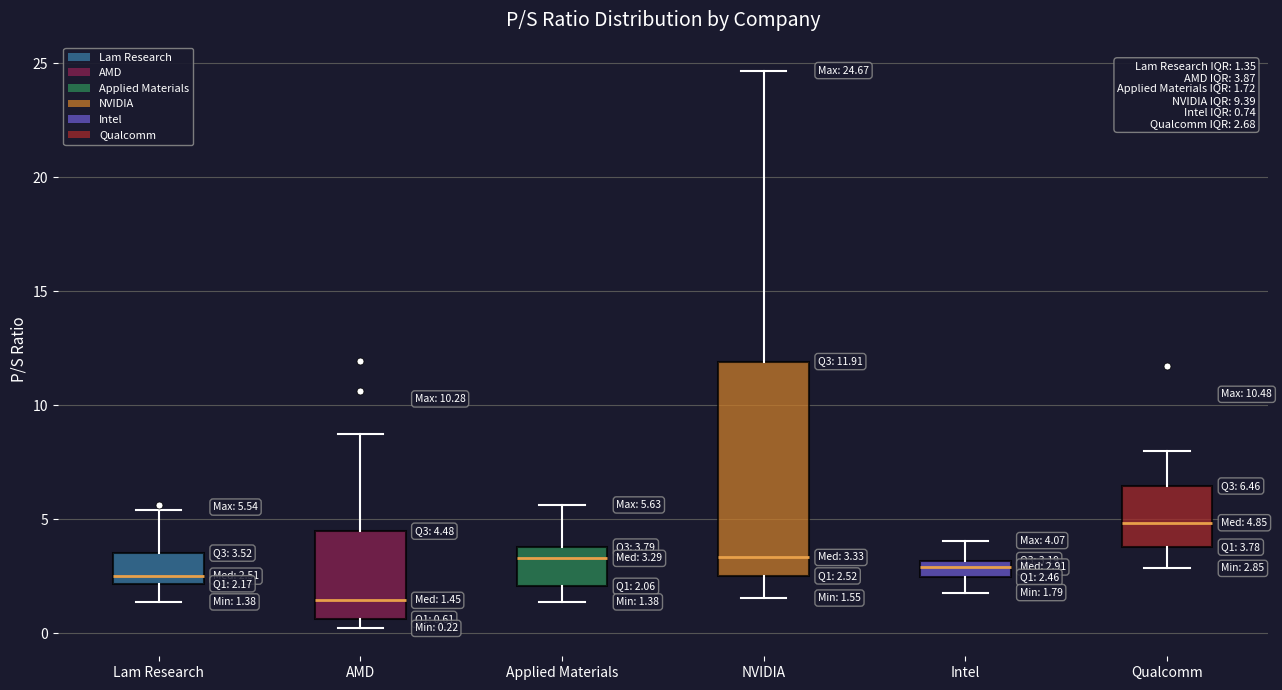

Which box is the tallest, from its lower edge to its upper edge?

NVIDIA